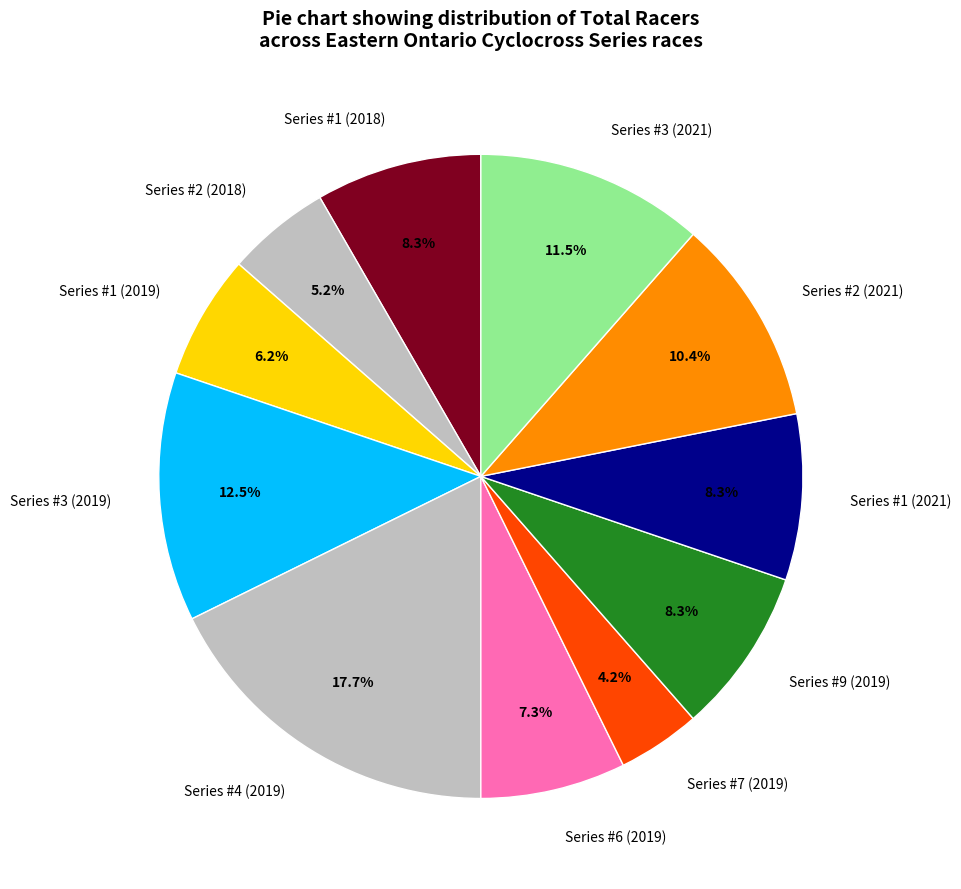

Approximately how many times larger is the value at Series #4 (2019) compared to Series #3 (2021)?

1.5